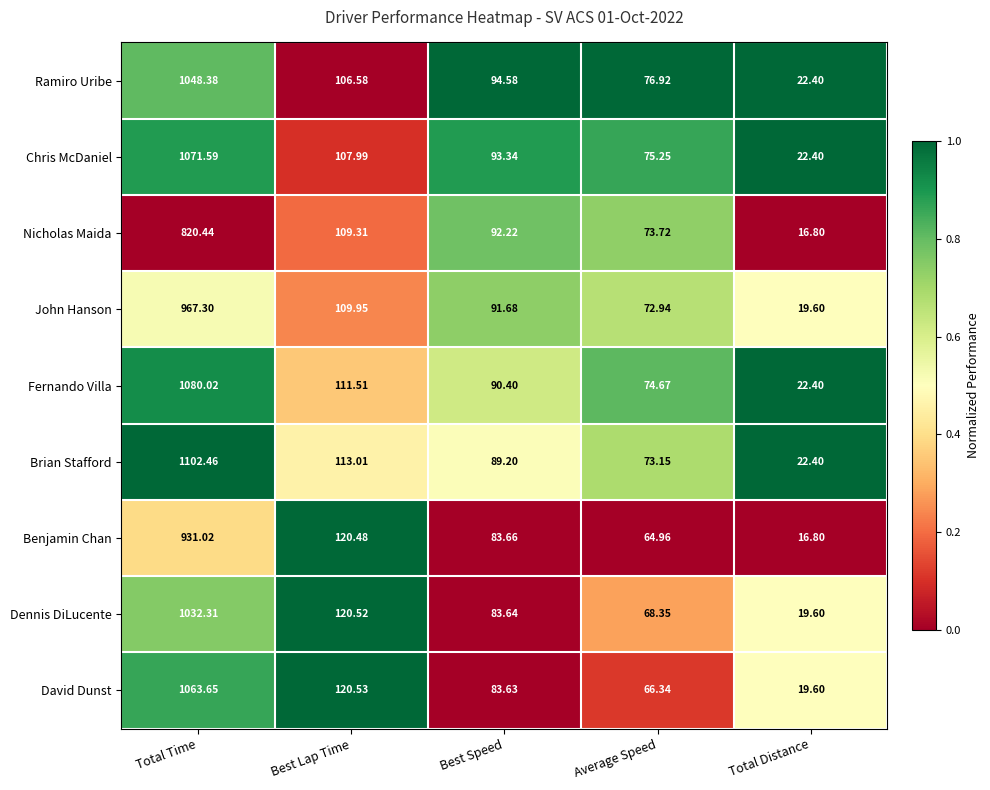

Which series has the largest total across all categories?

Brian Stafford